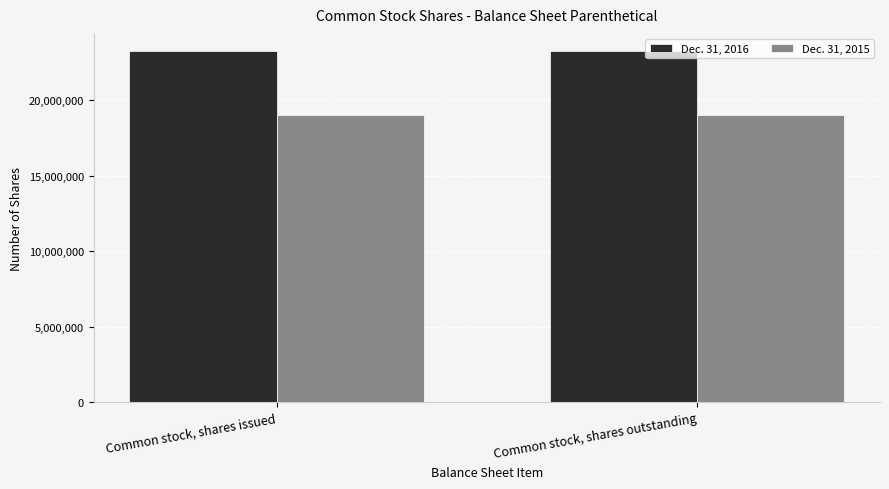

What is the sum of all Dec. 31, 2015 values?

38100408